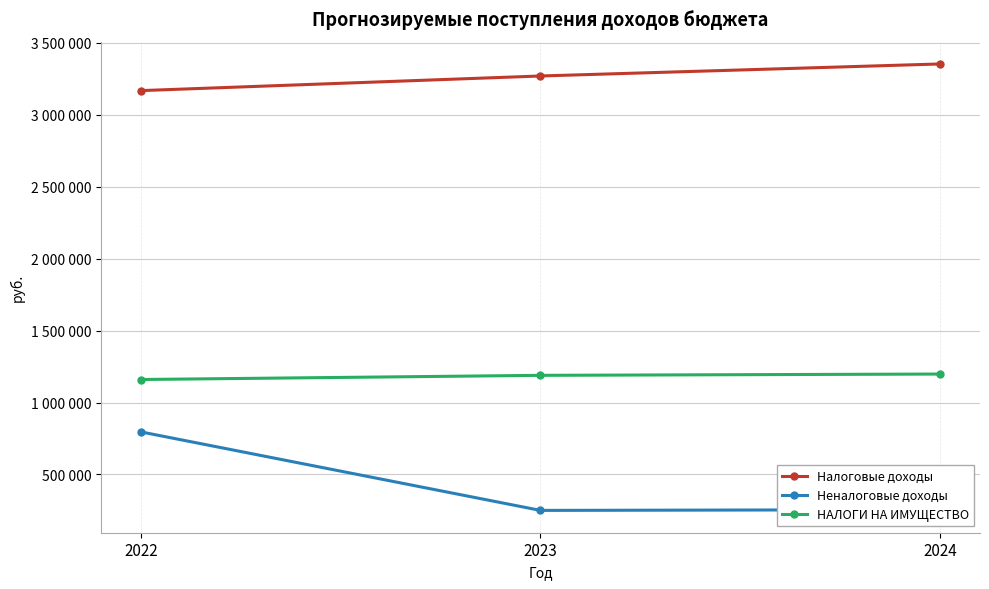

List the series in order of their peak value, lowest first.

Неналоговые доходы, НАЛОГИ НА ИМУЩЕСТВО, Налоговые доходы